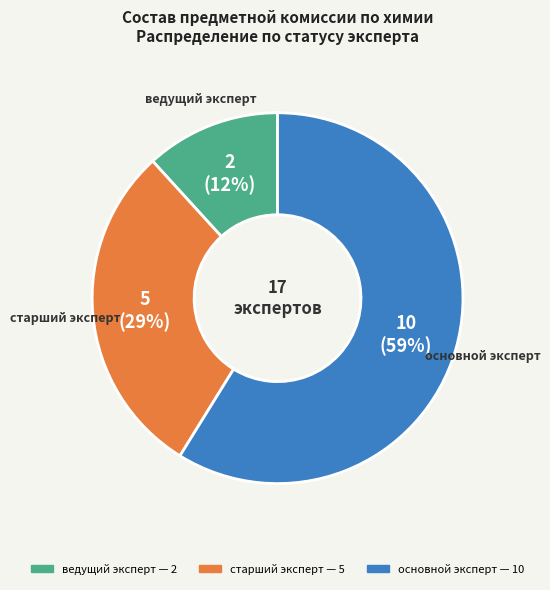

Does any single category account for the majority?

Yes